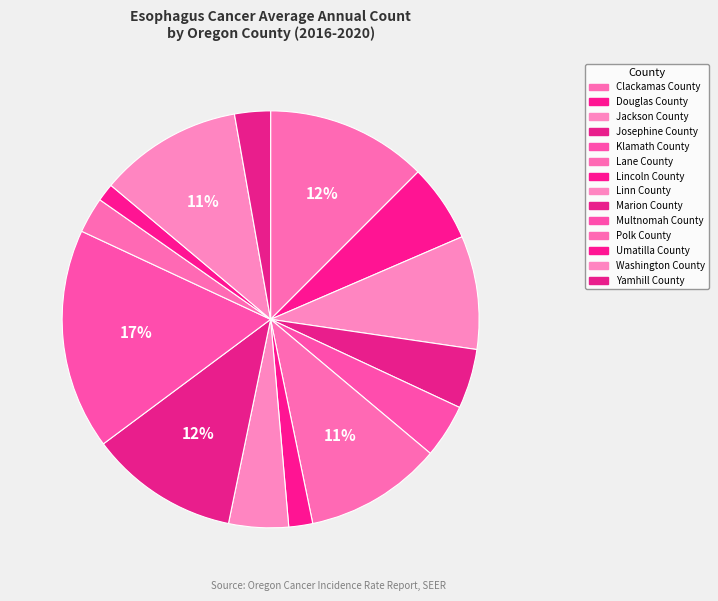

Combined, what portion of the pie is Lincoln County and Umatilla County?

3.2%